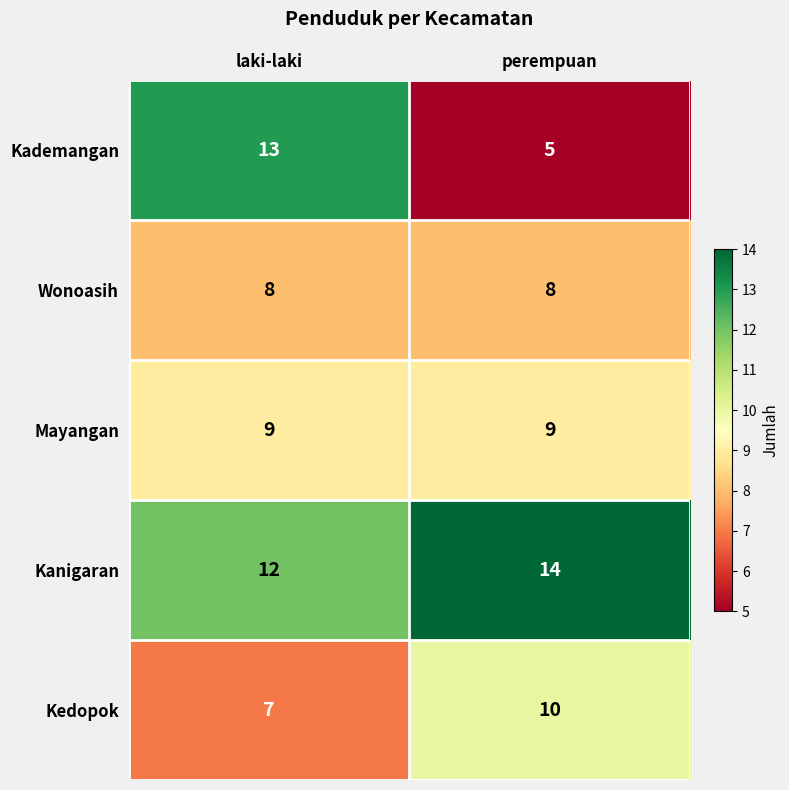

Rank the series at laki-laki from lowest to highest value.

Kedopok, Wonoasih, Mayangan, Kanigaran, Kademangan